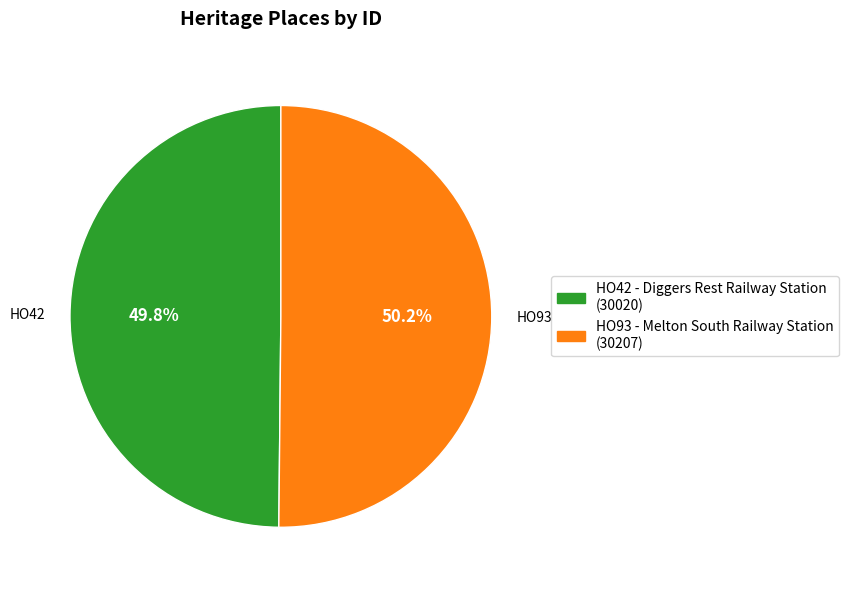

Approximately how many times larger is the value at HO42 - Diggers Rest Railway Station compared to HO93 - Melton South Railway Station?

1.0